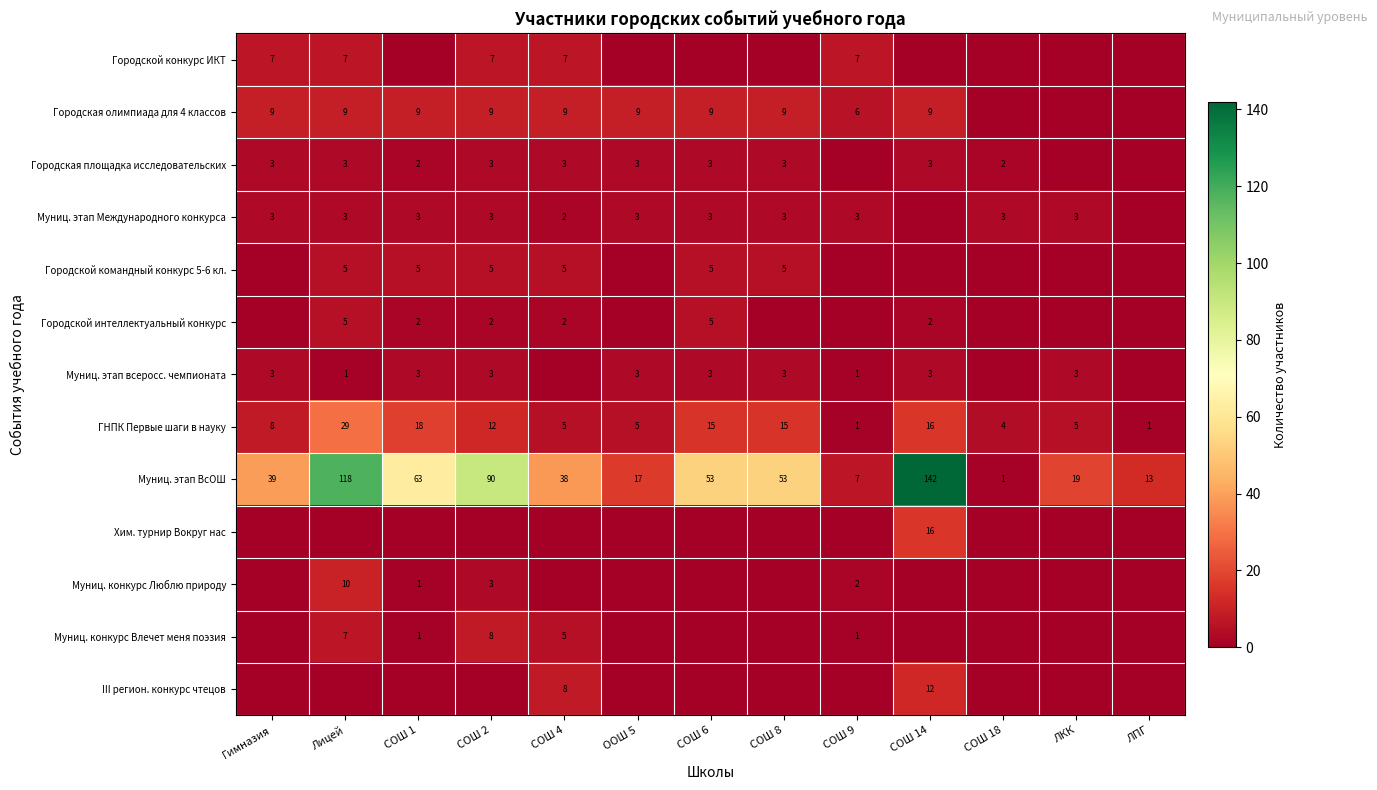

Which category has the lowest value in the Муниц. этап ВсОШ series?

СОШ 18